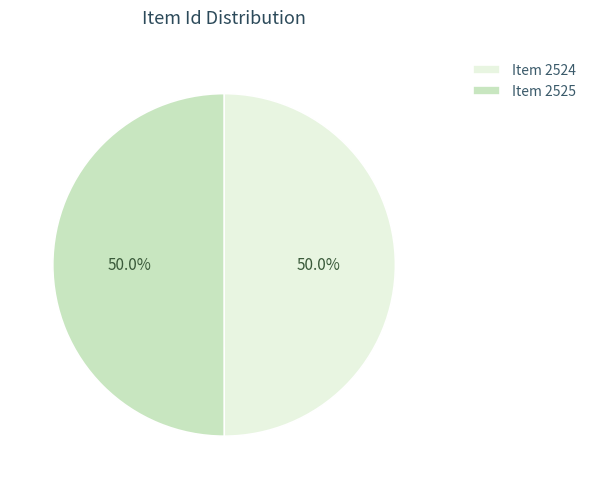

Count the number of slices in the pie.

2